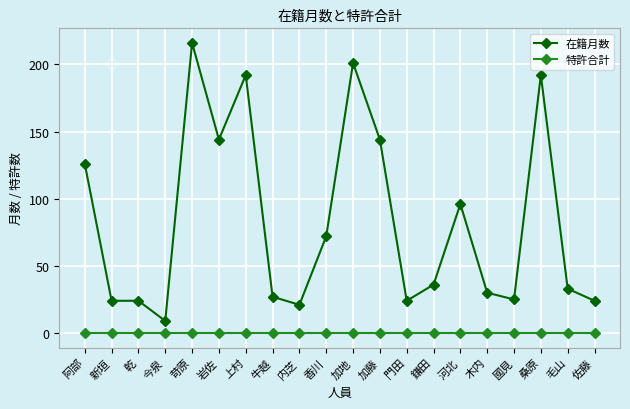

True or false: 在籍月数 has more than 2 points higher than both neighbors.

True